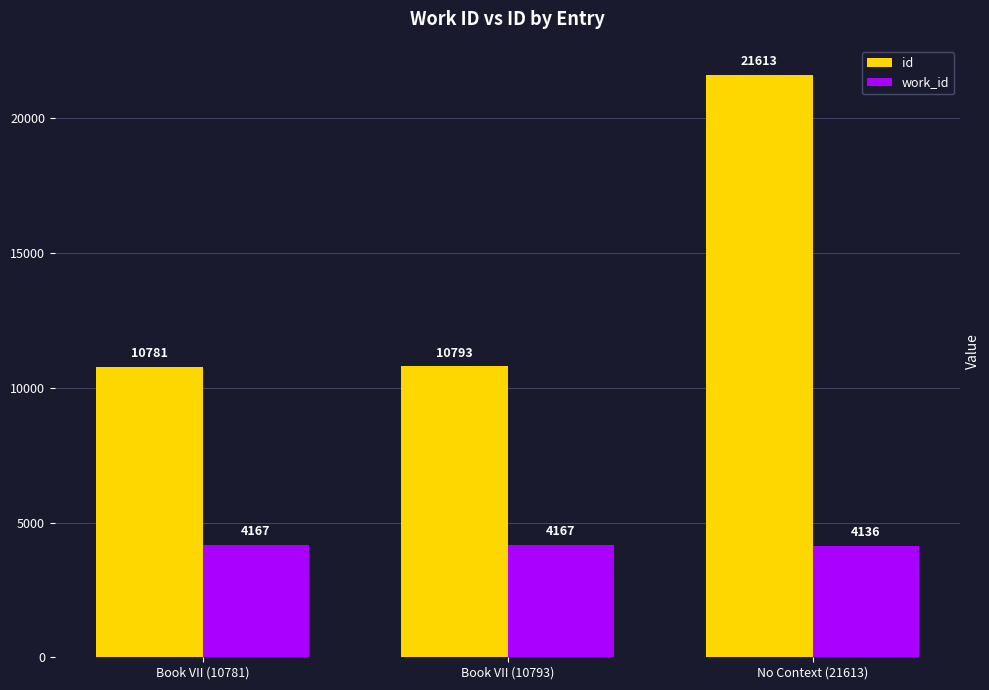

What is the spread (max minus min) of values at No Context (21613)?

17477